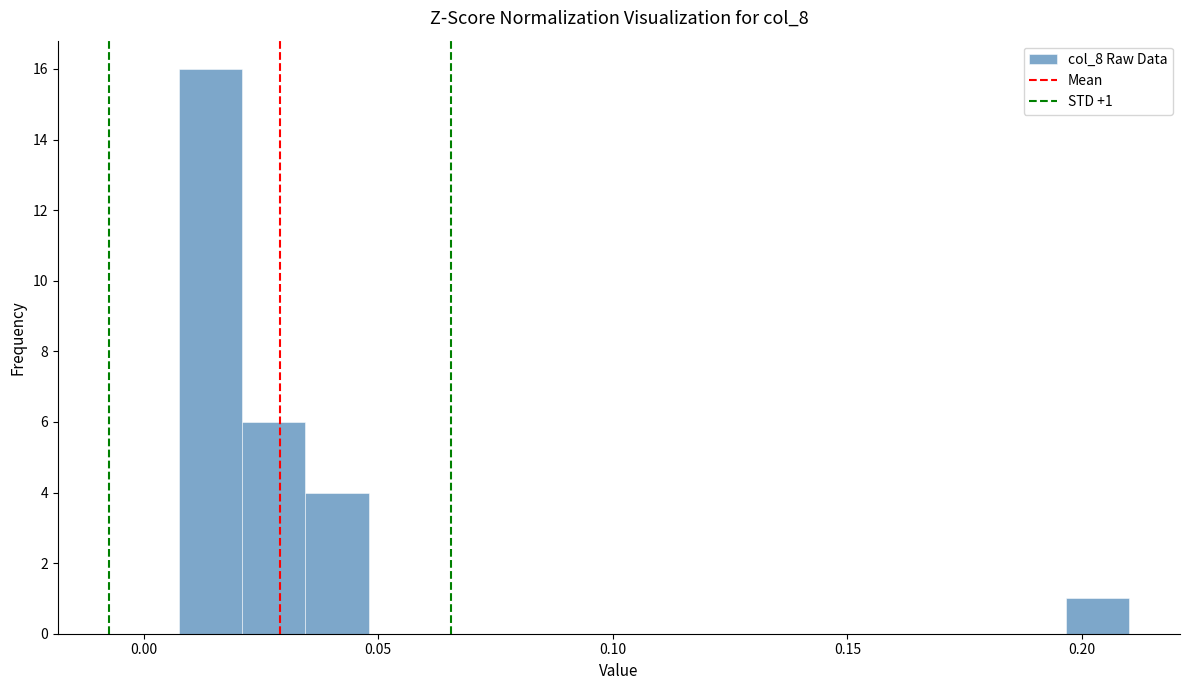

Around what value on the x-axis is the tallest bar? Give the approximate position of its centre, as read against the axis.

0.015